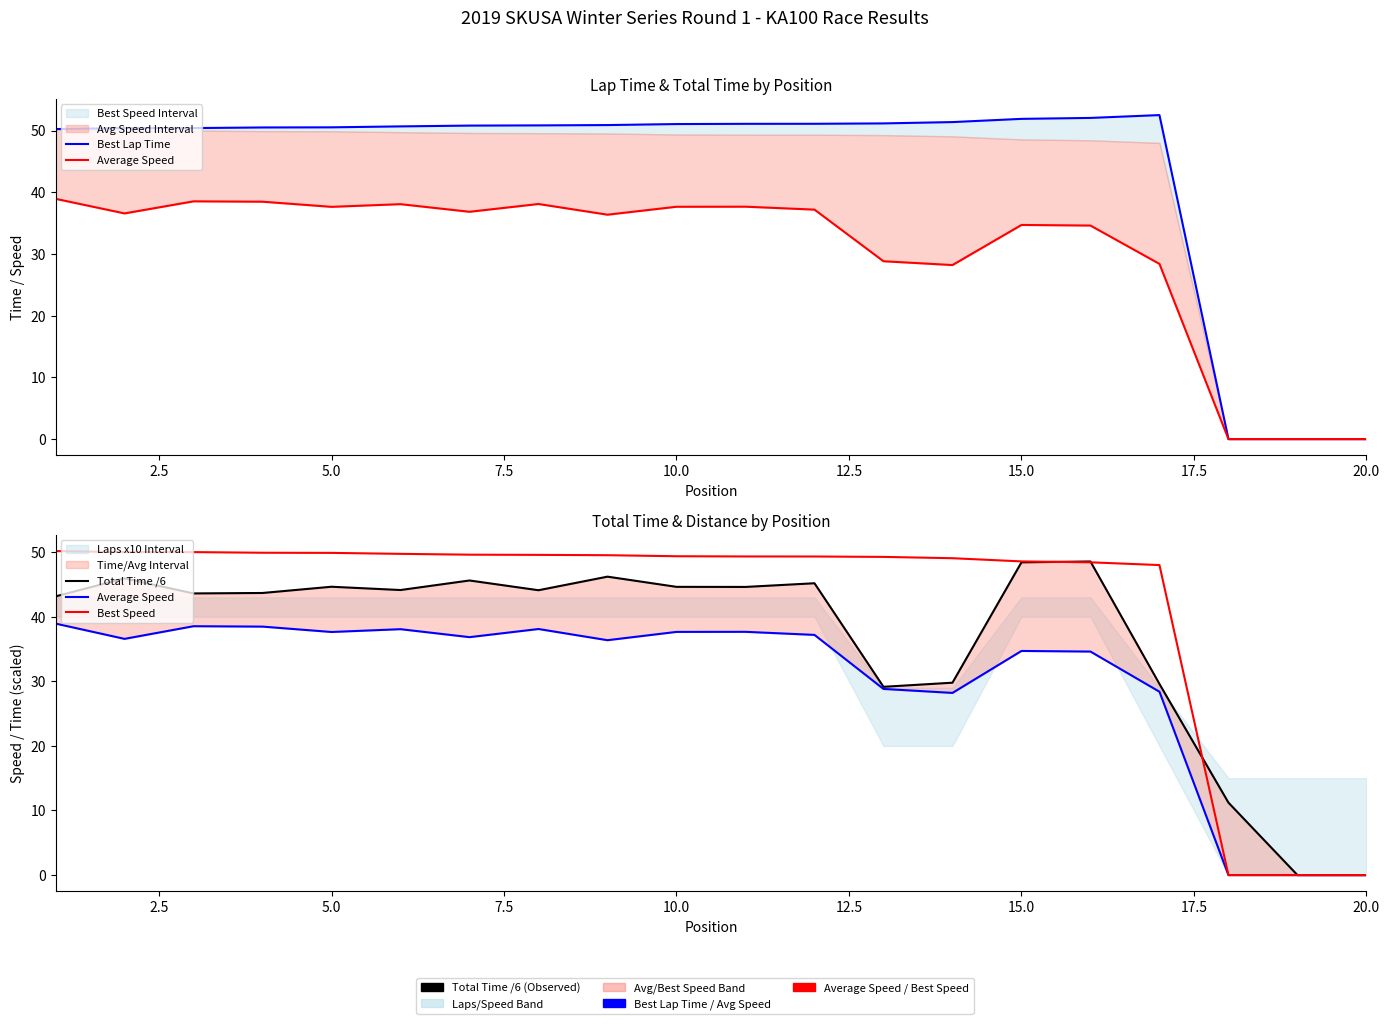

Does the chart have visible grid lines?

No